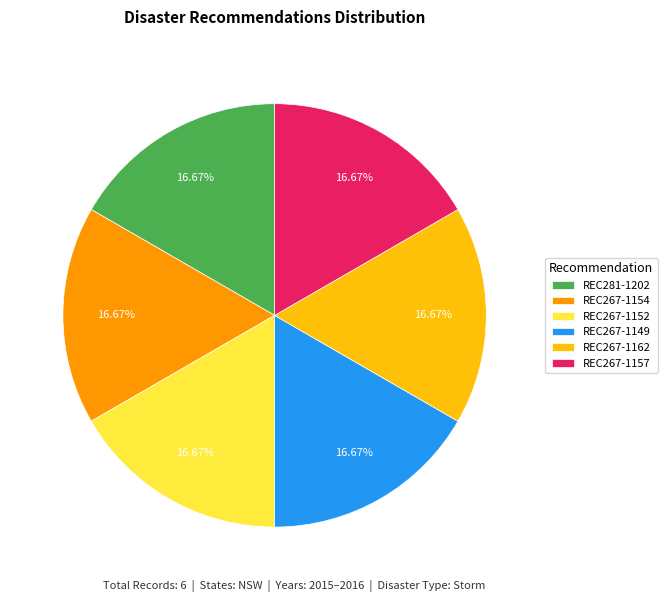

To the nearest percent, what is the average slice percentage?

17%